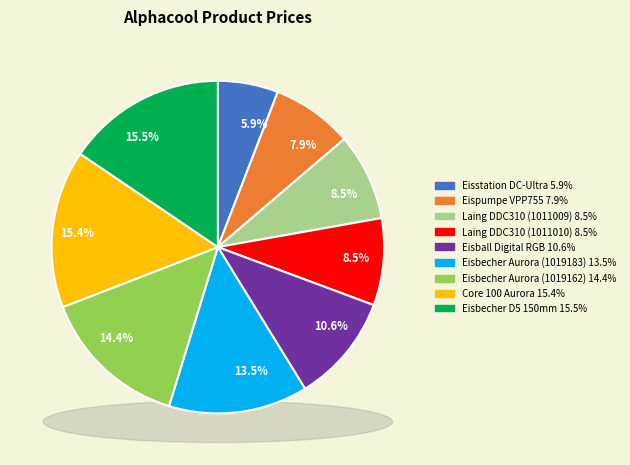

What percentage is the Laing DDC310 (AC-1011010) slice, to the nearest percent?

8%